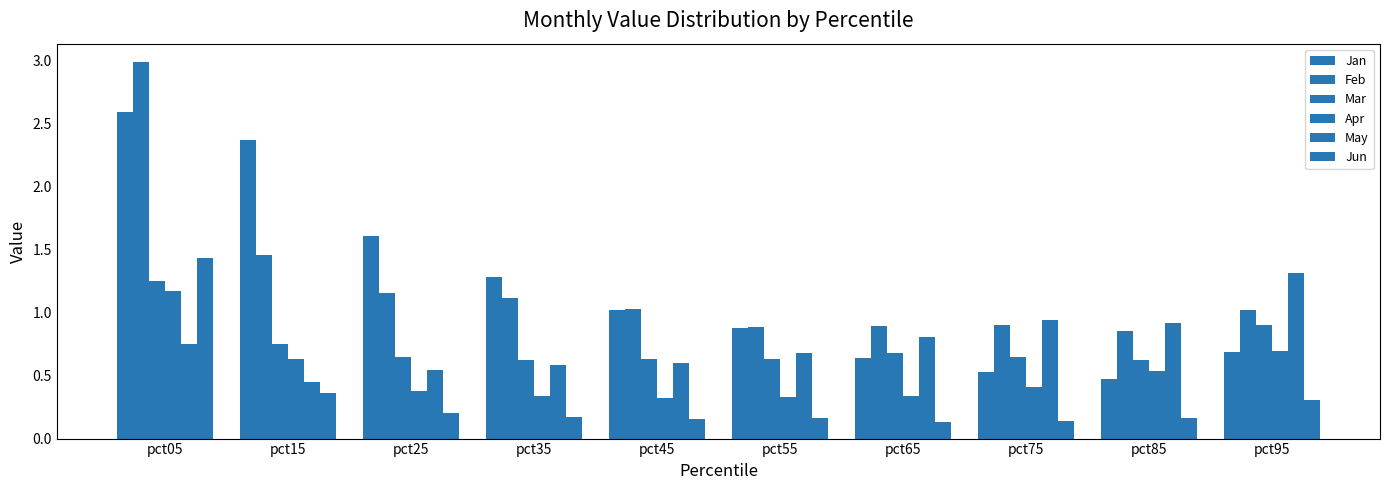

What is the highest value of the Apr series?

1.2